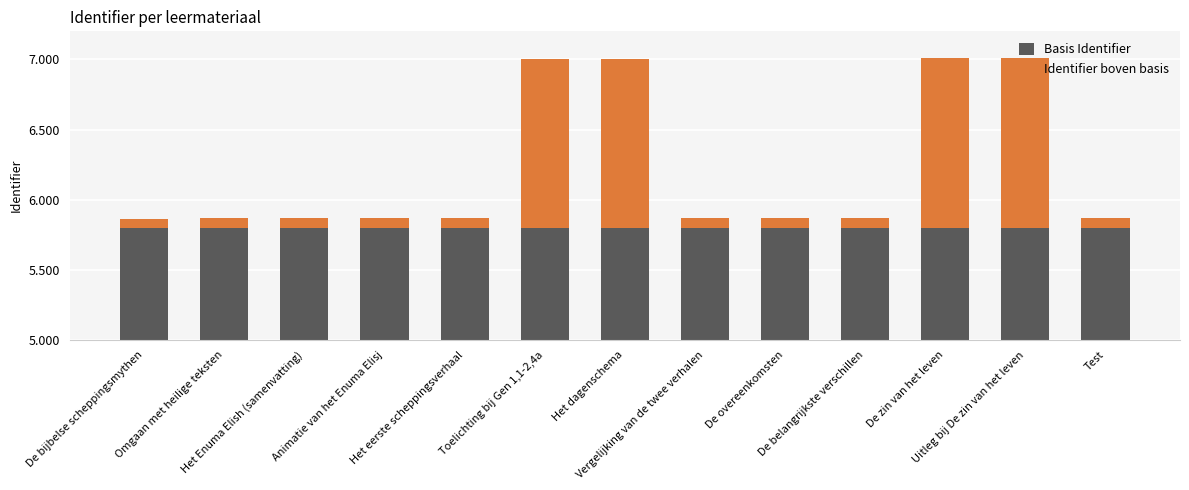

Reading left to right, list all the values displayed in this chart.

Basis Identifier: 5800000	5800000	5800000	5800000	5800000	5800000	5800000	5800000	5800000	5800000	5800000	5800000	5800000
Identifier boven basis: 65325	67219	67223	67545	67783	1203681	1206177	67813	67818	67824	1208588	1210970	67565